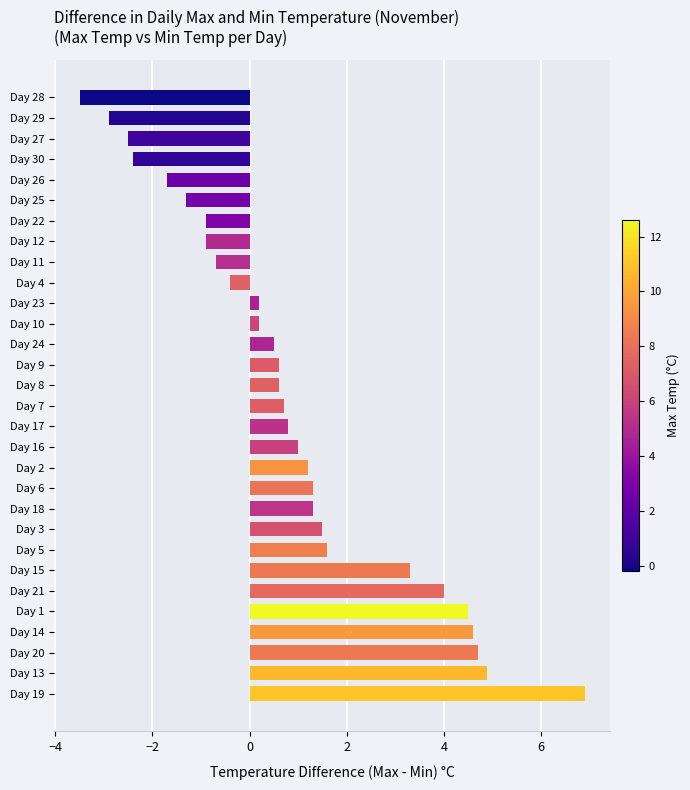

The chart shows a value of -2.4 at Day 30. True or false?

True